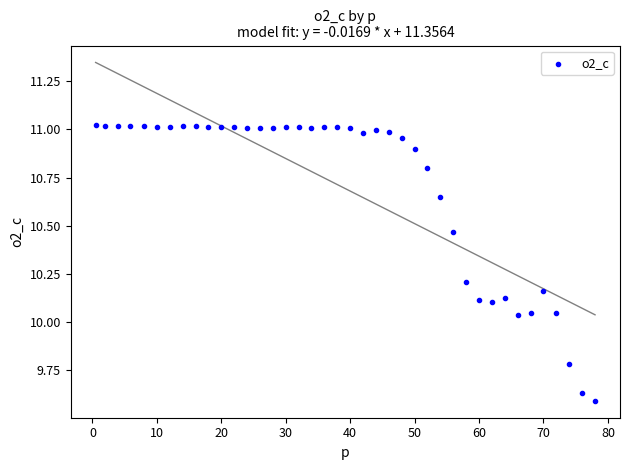

What is the range of X values (max minus min)?

77.5